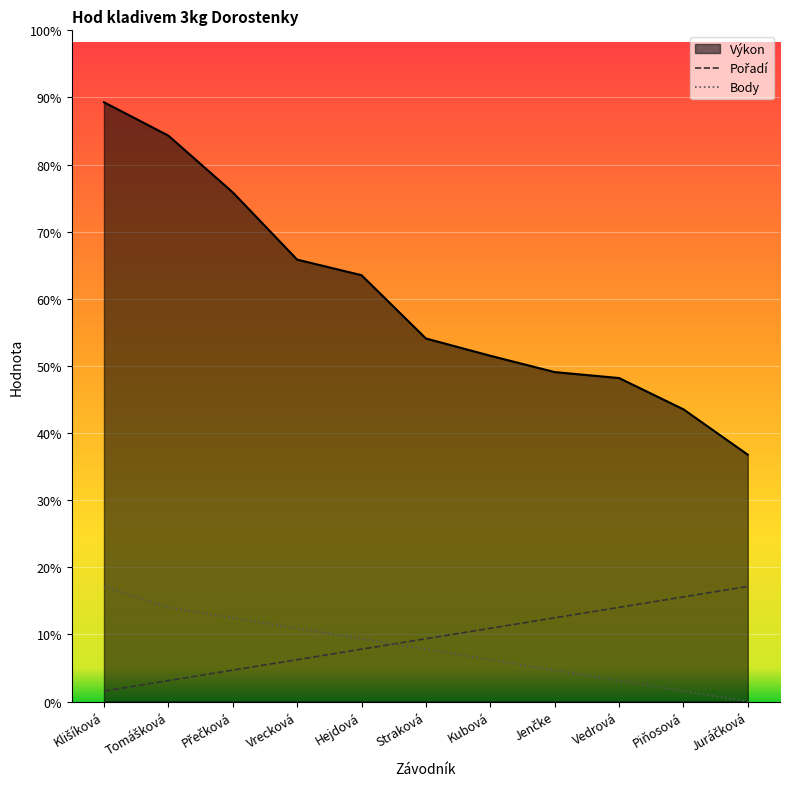

Where is Body nearest to the value 5?

Straková